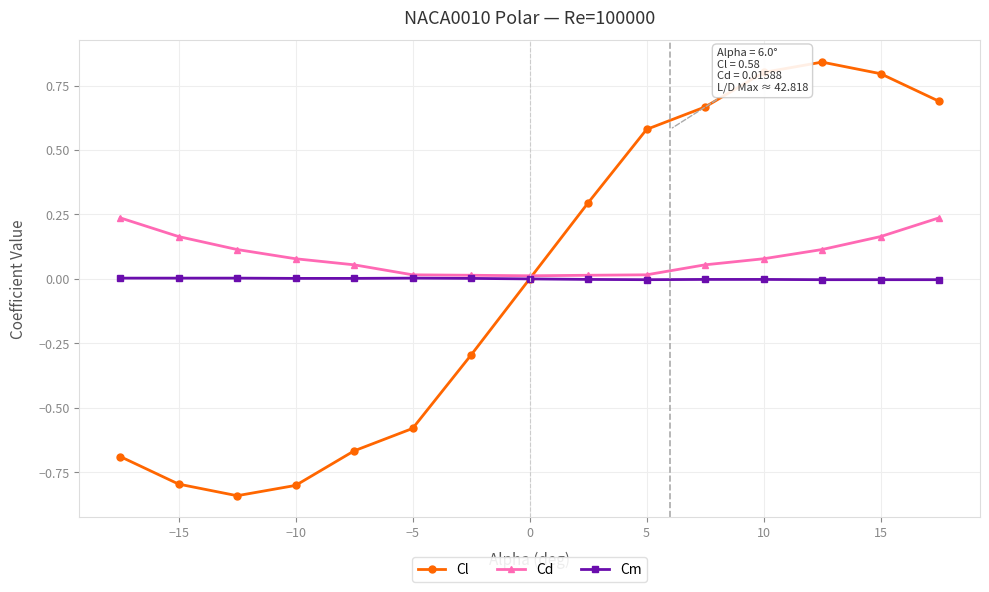

List the series in order of their peak value, highest first.

Cl, Cd, Cm